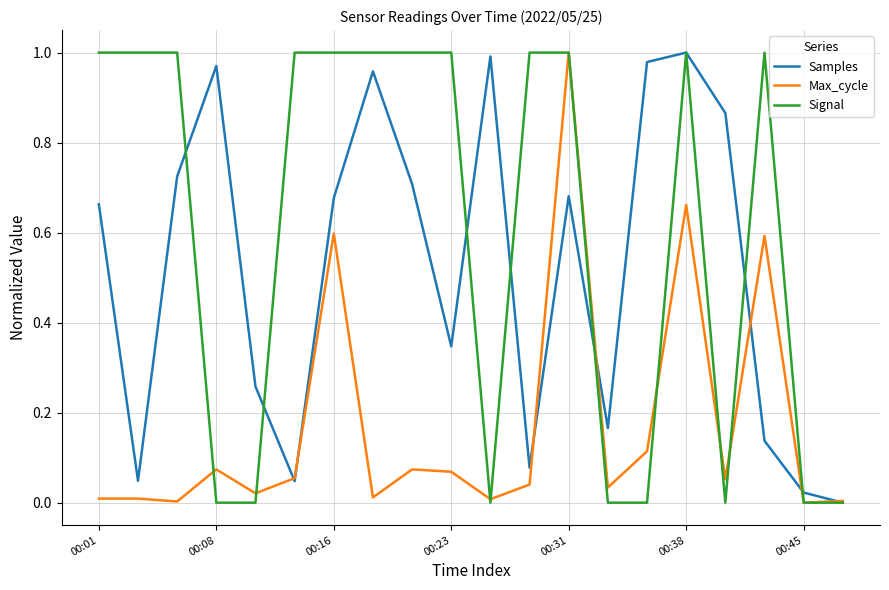

Rank the series by their average value, from highest to lowest.

Signal, Samples, Max_cycle